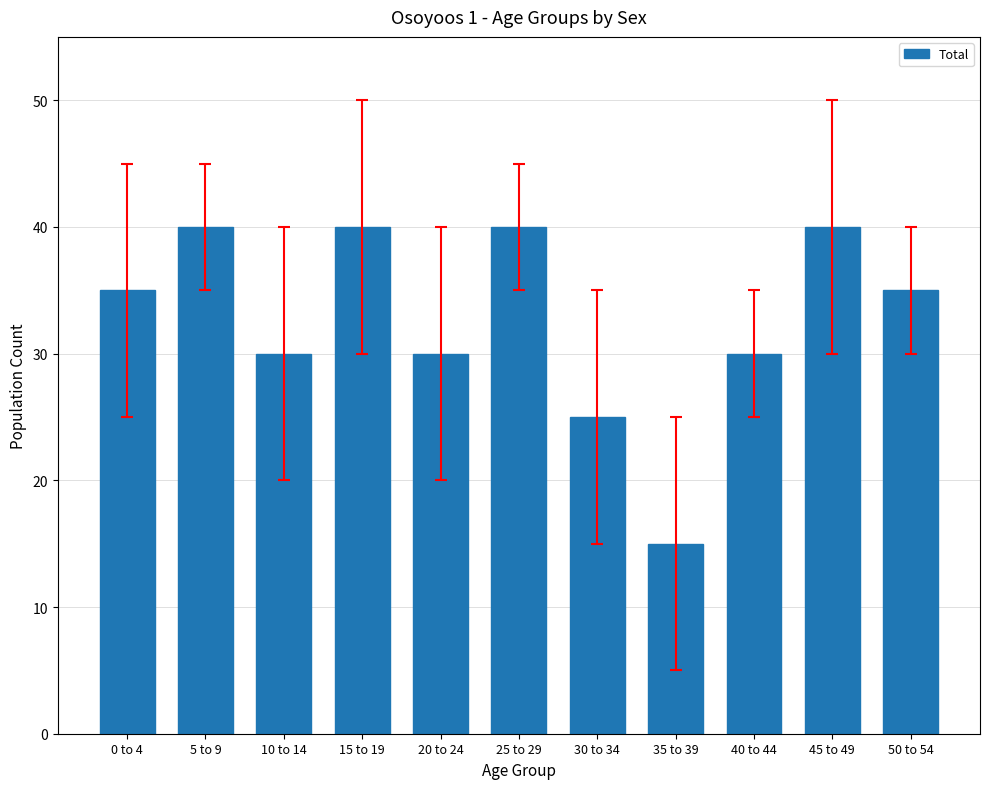

What value does the data have at 0 to 4?

35